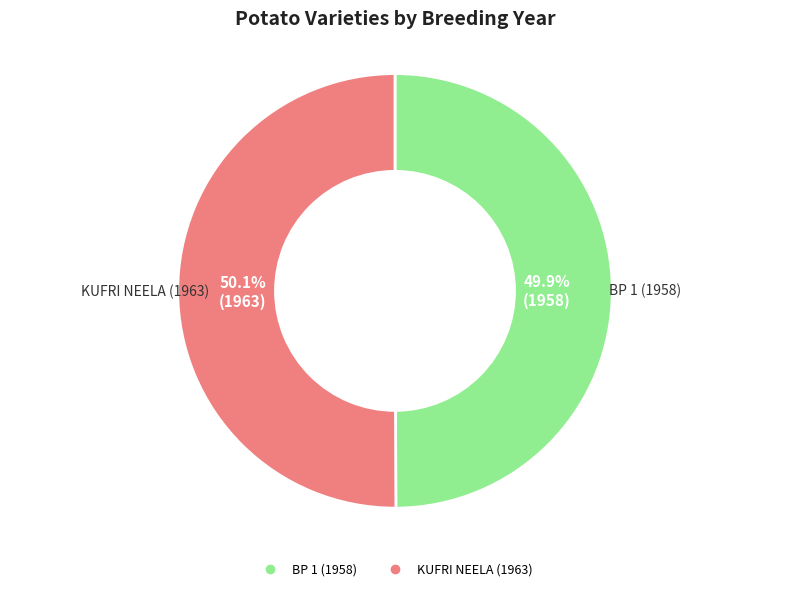

How many slices are in this pie chart?

2